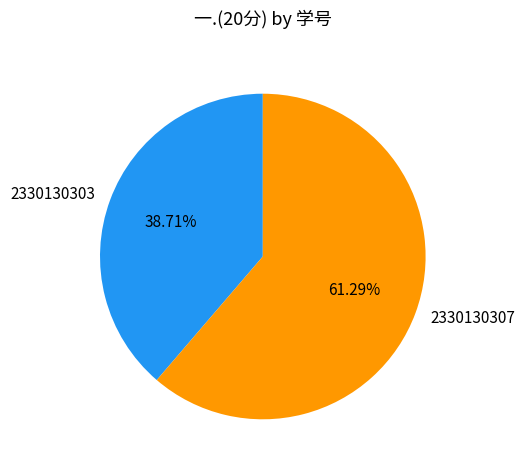

Rank the categories by value from lowest to highest.

2330130303, 2330130307